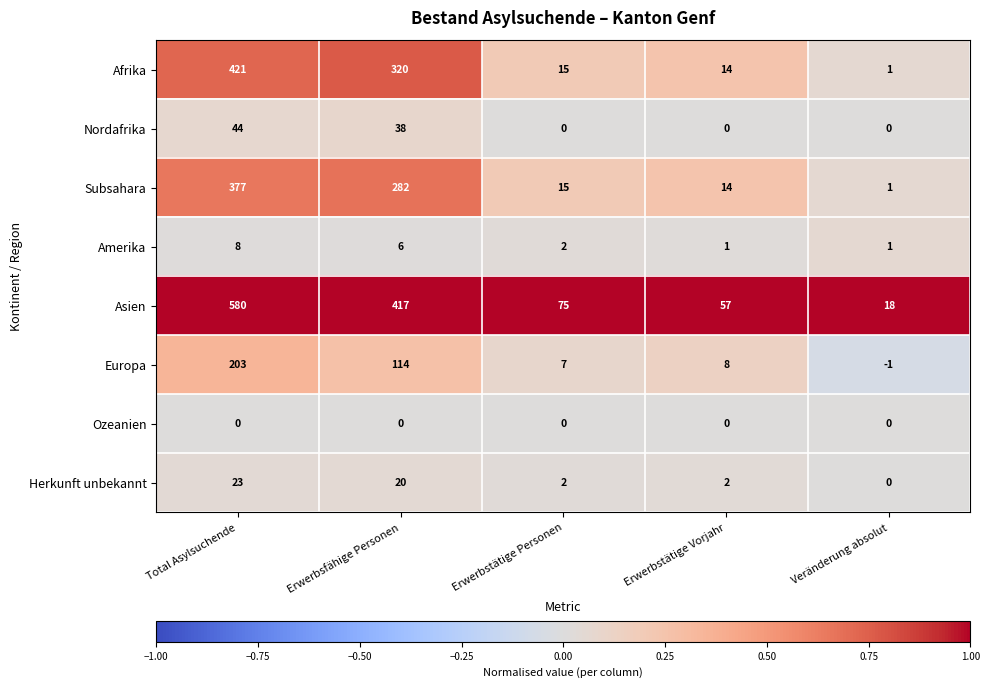

The value of Nordafrika at Erwerbstätige Vorjahr is 0. True or false?

True